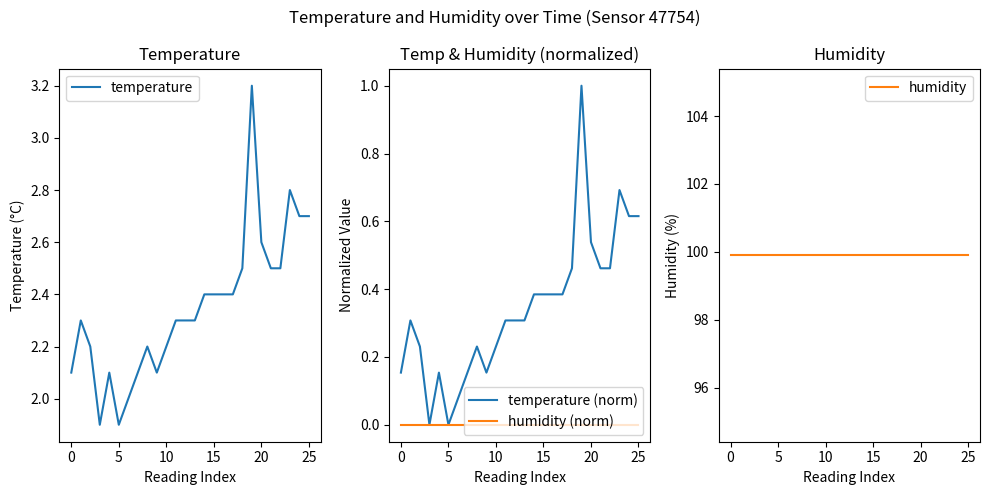

Does the chart display data point markers on the line(s)?

No